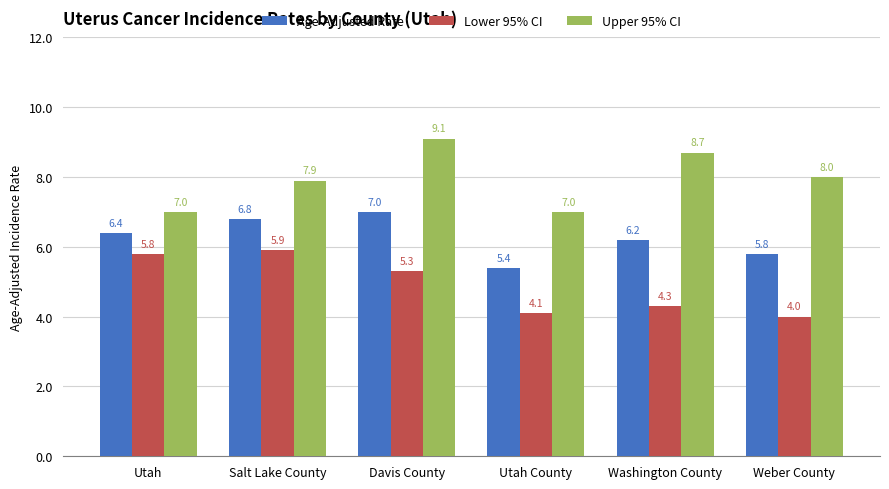

Which series has the largest total across all categories?

Upper 95% CI